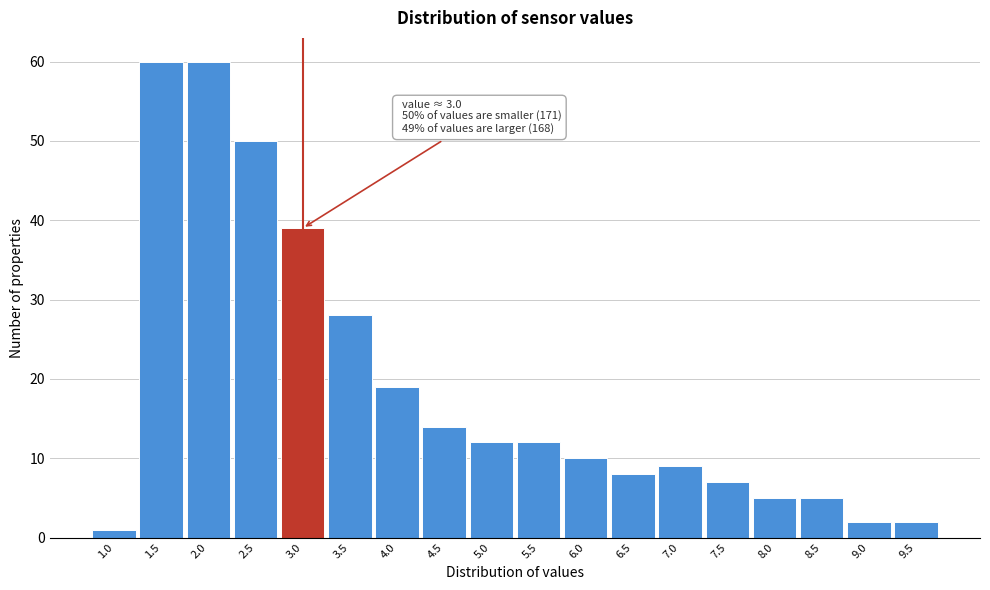

Reading left to right, extract all data points from this chart.

1	60	60	50	39	28	19	14	12	12	10	8	9	7	5	5	2	2